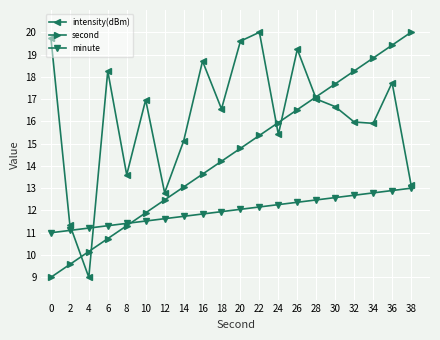

How many categories are shown in the chart?

20